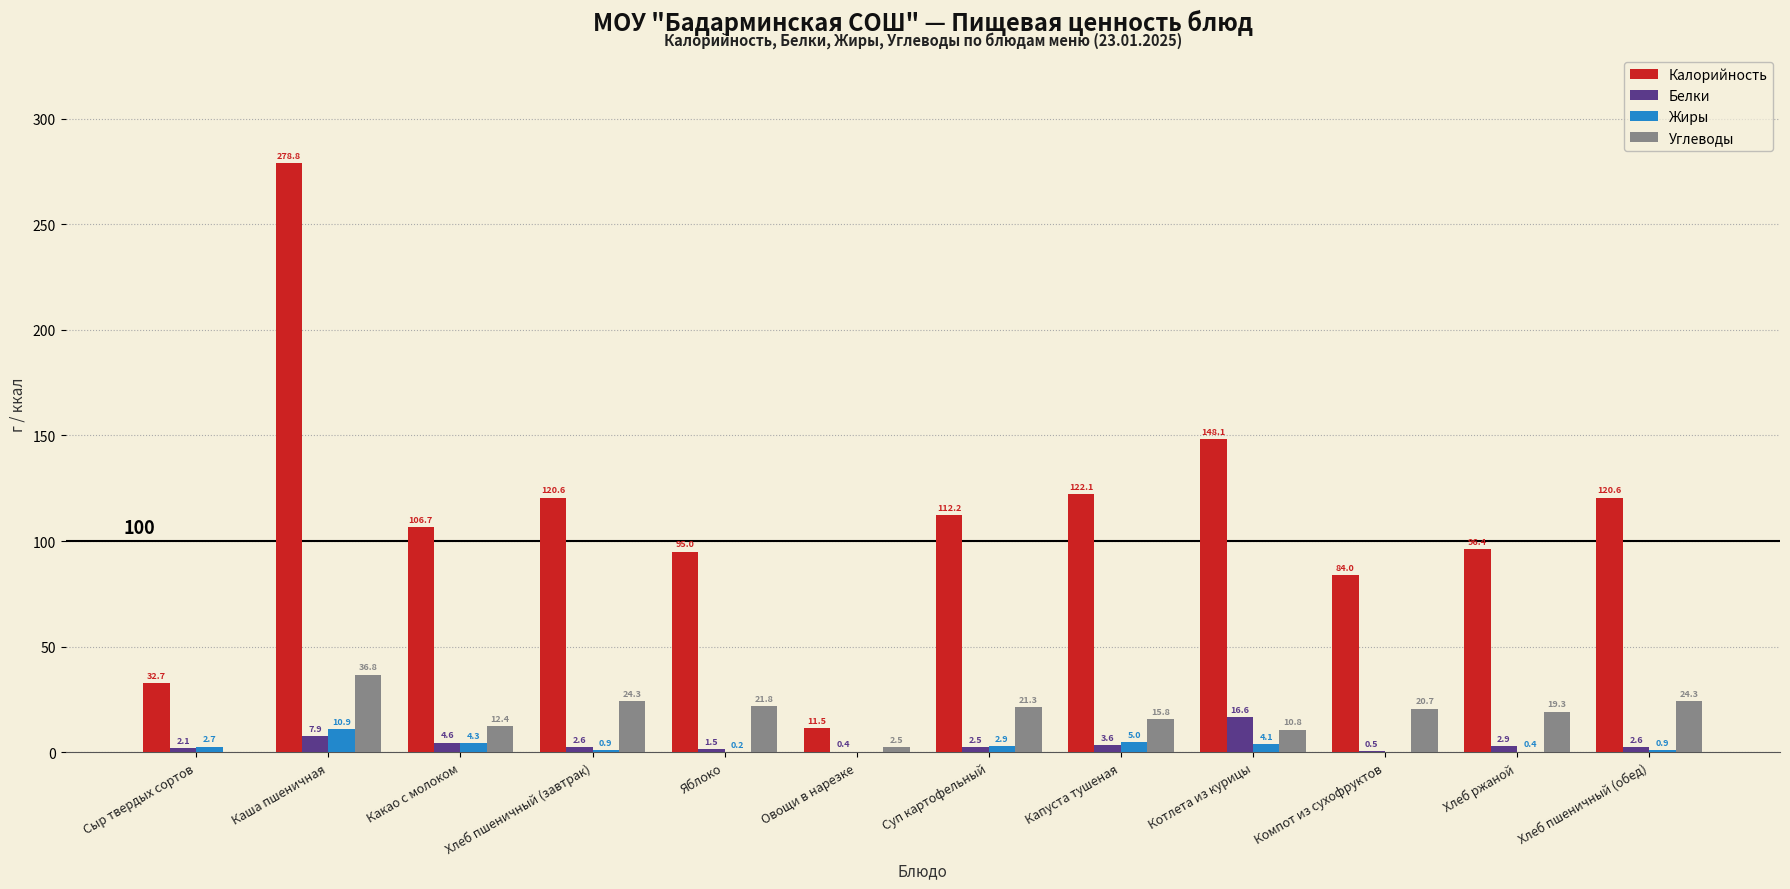

What is the total value across all series at Овощи в нарезке?

14.4